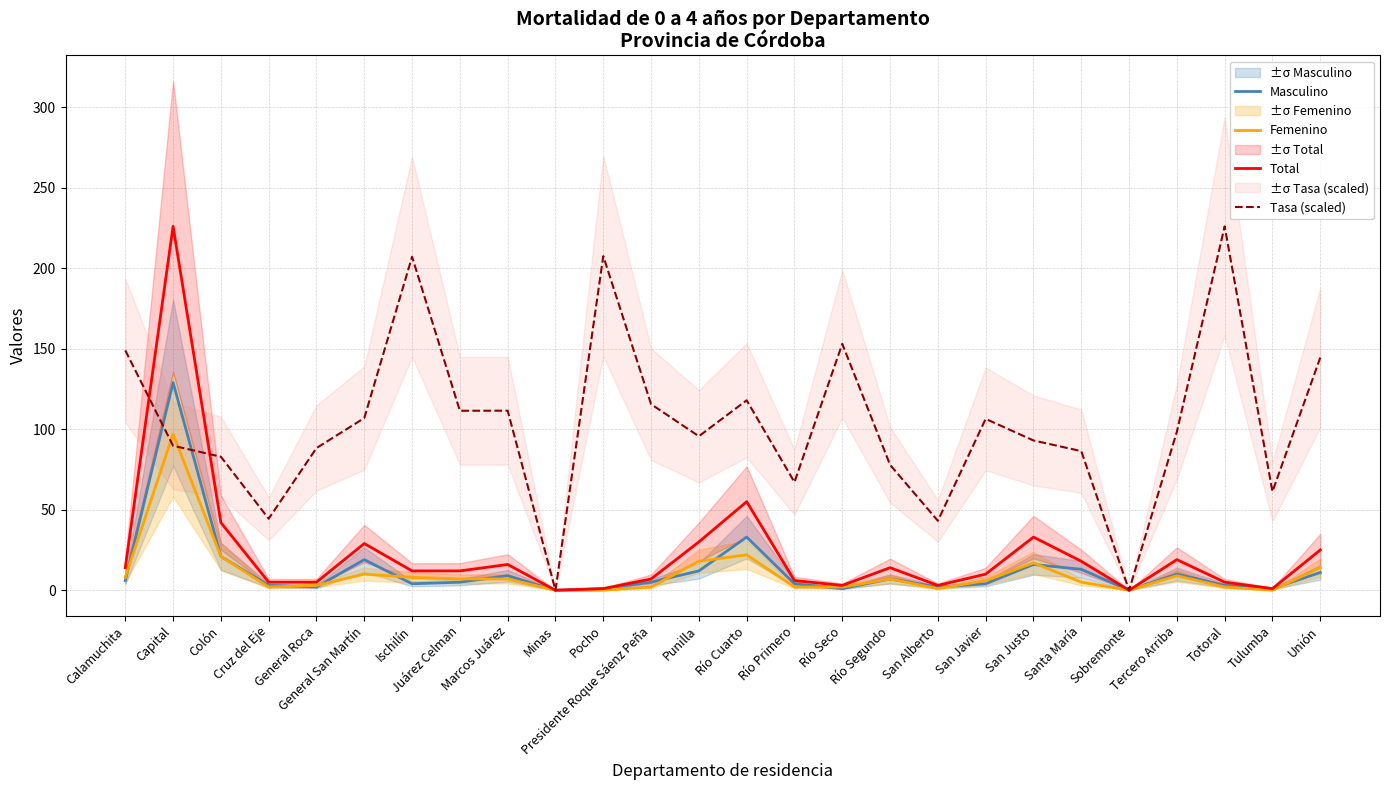

Reading left to right, list all the values displayed in this chart.

Masculino: Calamuchita=6.0	Capital=129.0	Colón=21.0	Cruz del Eje=3.0	General Roca=2.0	General San Martín=19.0	Ischilín=4.0	Juárez Celman=5.0	Marcos Juárez=9.0	Minas=0.0	Pocho=1.0	Presidente Roque Sáenz Peña=5.0	Punilla=12.0	Río Cuarto=33.0	Río Primero=4.0	Río Seco=1.0	Río Segundo=7.0	San Alberto=2.0	San Javier=4.0	San Justo=16.0	Santa María=13.0	Sobremonte=0.0	Tercero Arriba=10.0	Totoral=3.0	Tulumba=1.0	Unión=11.0
Femenino: Calamuchita=8.0	Capital=97.0	Colón=21.0	Cruz del Eje=2.0	General Roca=3.0	General San Martín=10.0	Ischilín=8.0	Juárez Celman=7.0	Marcos Juárez=7.0	Minas=0.0	Pocho=0.0	Presidente Roque Sáenz Peña=2.0	Punilla=18.0	Río Cuarto=22.0	Río Primero=2.0	Río Seco=2.0	Río Segundo=7.0	San Alberto=1.0	San Javier=6.0	San Justo=17.0	Santa María=5.0	Sobremonte=0.0	Tercero Arriba=9.0	Totoral=2.0	Tulumba=0.0	Unión=14.0
Total: Calamuchita=14.0	Capital=226.0	Colón=42.0	Cruz del Eje=5.0	General Roca=5.0	General San Martín=29.0	Ischilín=12.0	Juárez Celman=12.0	Marcos Juárez=16.0	Minas=0.0	Pocho=1.0	Presidente Roque Sáenz Peña=7.0	Punilla=30.0	Río Cuarto=55.0	Río Primero=6.0	Río Seco=3.0	Río Segundo=14.0	San Alberto=3.0	San Javier=10.0	San Justo=33.0	Santa María=18.0	Sobremonte=0.0	Tercero Arriba=19.0	Totoral=5.0	Tulumba=1.0	Unión=25.0
Tasa (scaled): Calamuchita=149.0	Capital=89.7	Colón=82.9	Cruz del Eje=44.4	General Roca=88.3	General San Martín=106.9	Ischilín=207.1	Juárez Celman=111.5	Marcos Juárez=111.5	Minas=0.0	Pocho=207.5	Presidente Roque Sáenz Peña=115.6	Punilla=95.6	Río Cuarto=118.0	Río Primero=67.1	Río Seco=153.0	Río Segundo=77.9	San Alberto=43.1	San Javier=106.4	San Justo=93.0	Santa María=86.4	Sobremonte=0.0	Tercero Arriba=98.5	Totoral=226.0	Tulumba=61.3	Unión=144.5